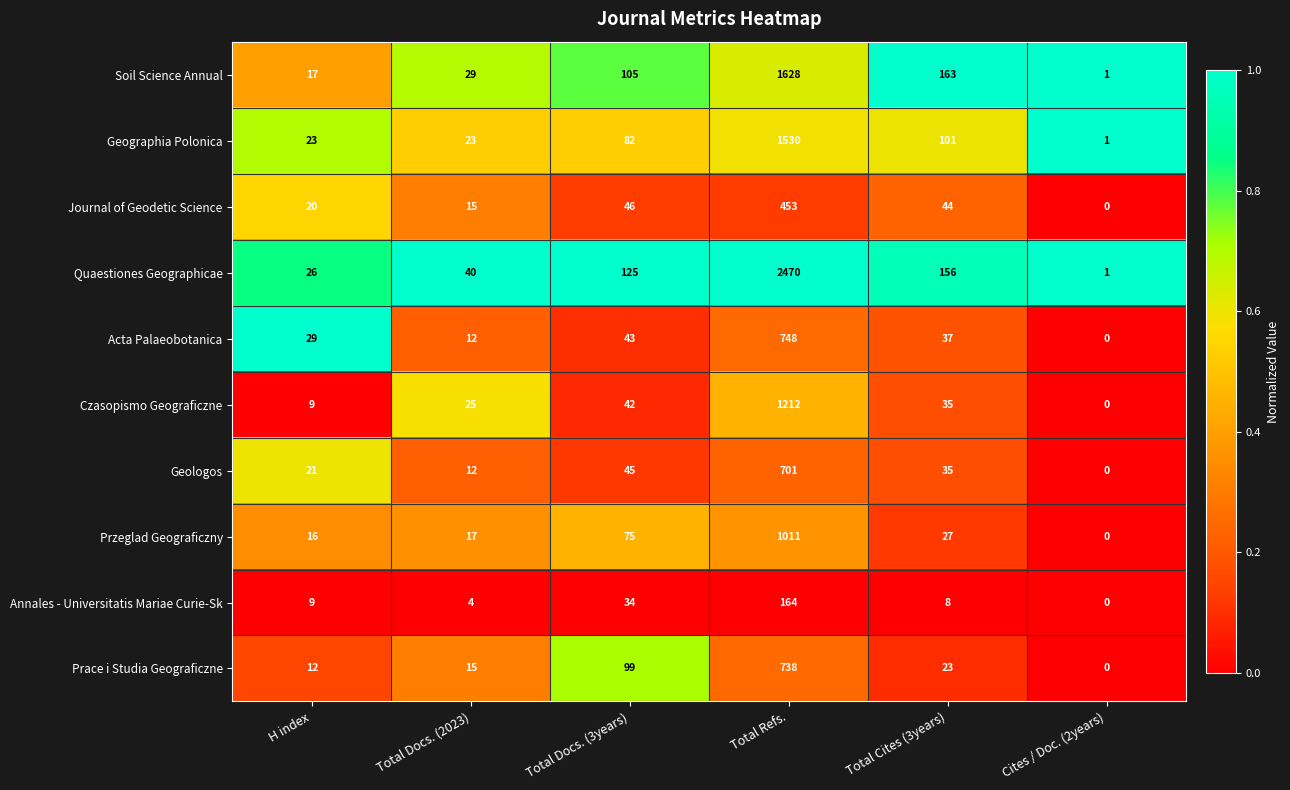

Where does the Czasopismo Geograficzne series first go above 35?

Total Docs. (3years)